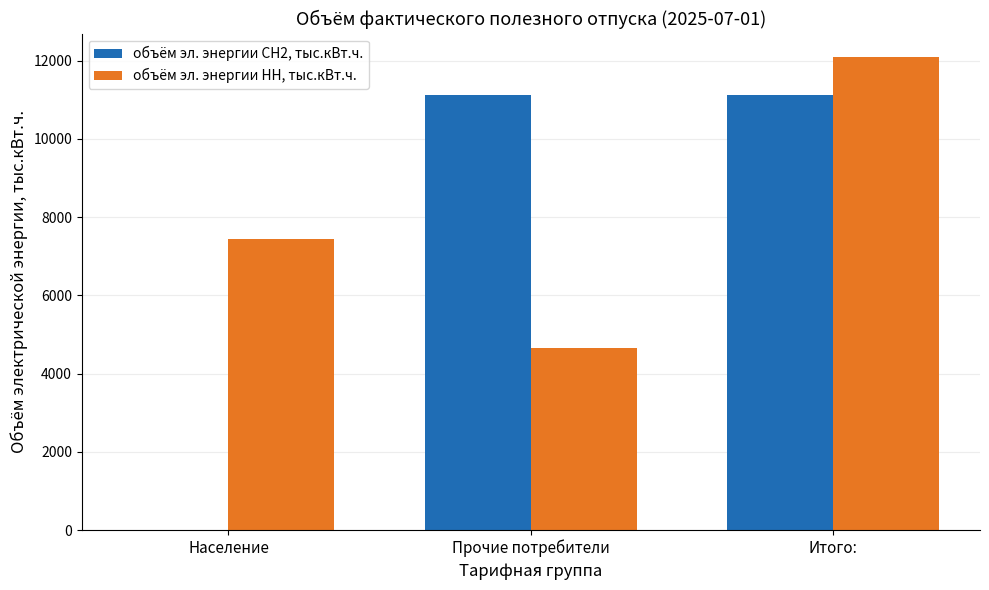

Is the value of объём эл. энергии СН2, тыс.кВт.ч. at Итого: greater than the value of объём эл. энергии НН, тыс.кВт.ч. at Итого:?

No